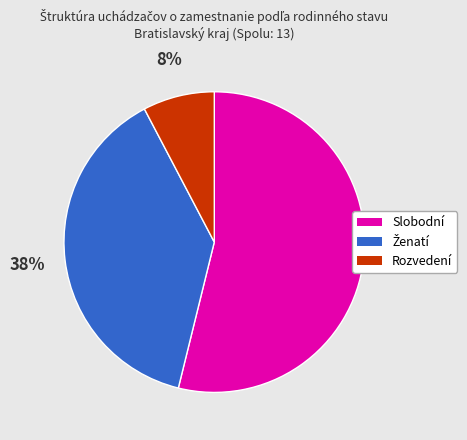

To the nearest percent, what is the difference between the Rozvedení and Slobodní slice percentages?

46%